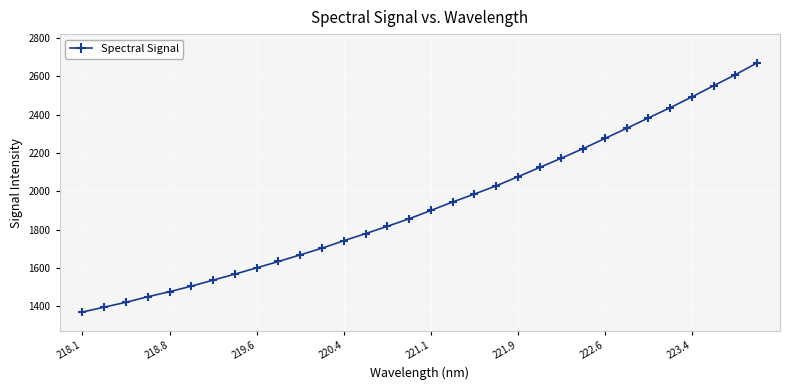

What is the smallest value displayed?

1369.9